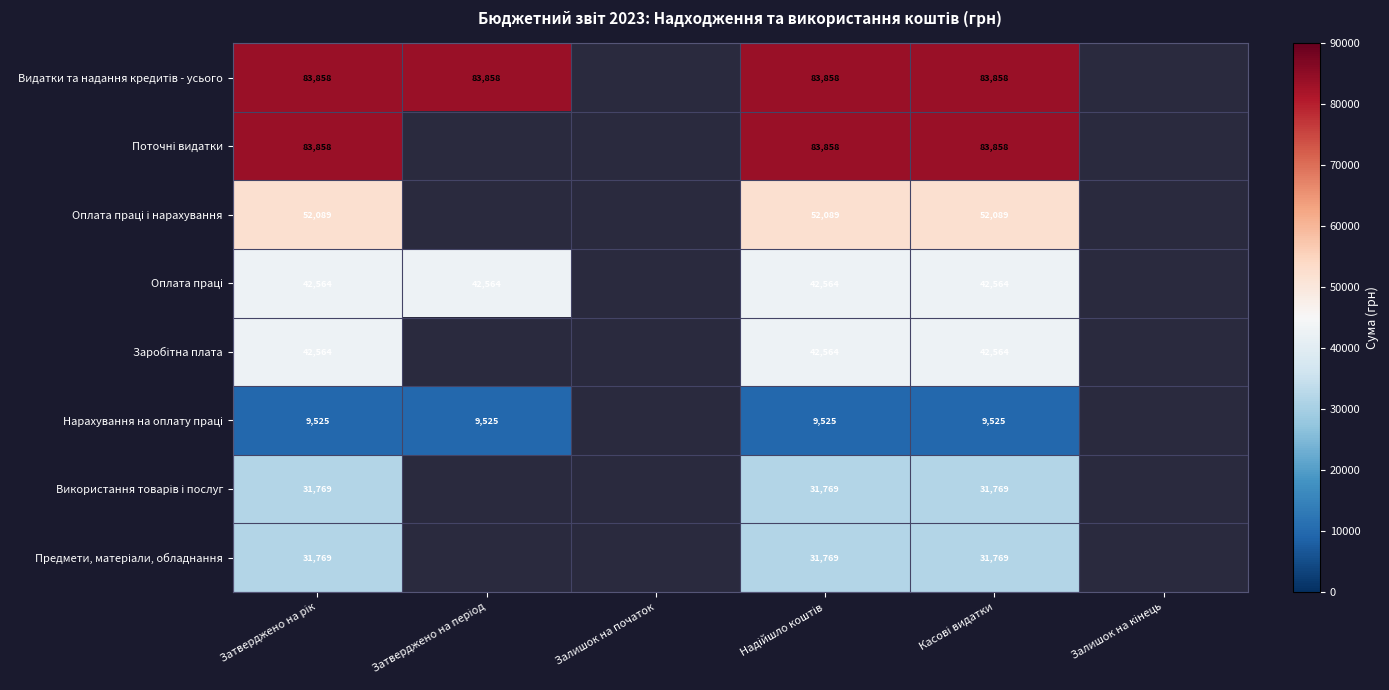

At which label does Заробітна плата reach its peak?

Затверджено на рік